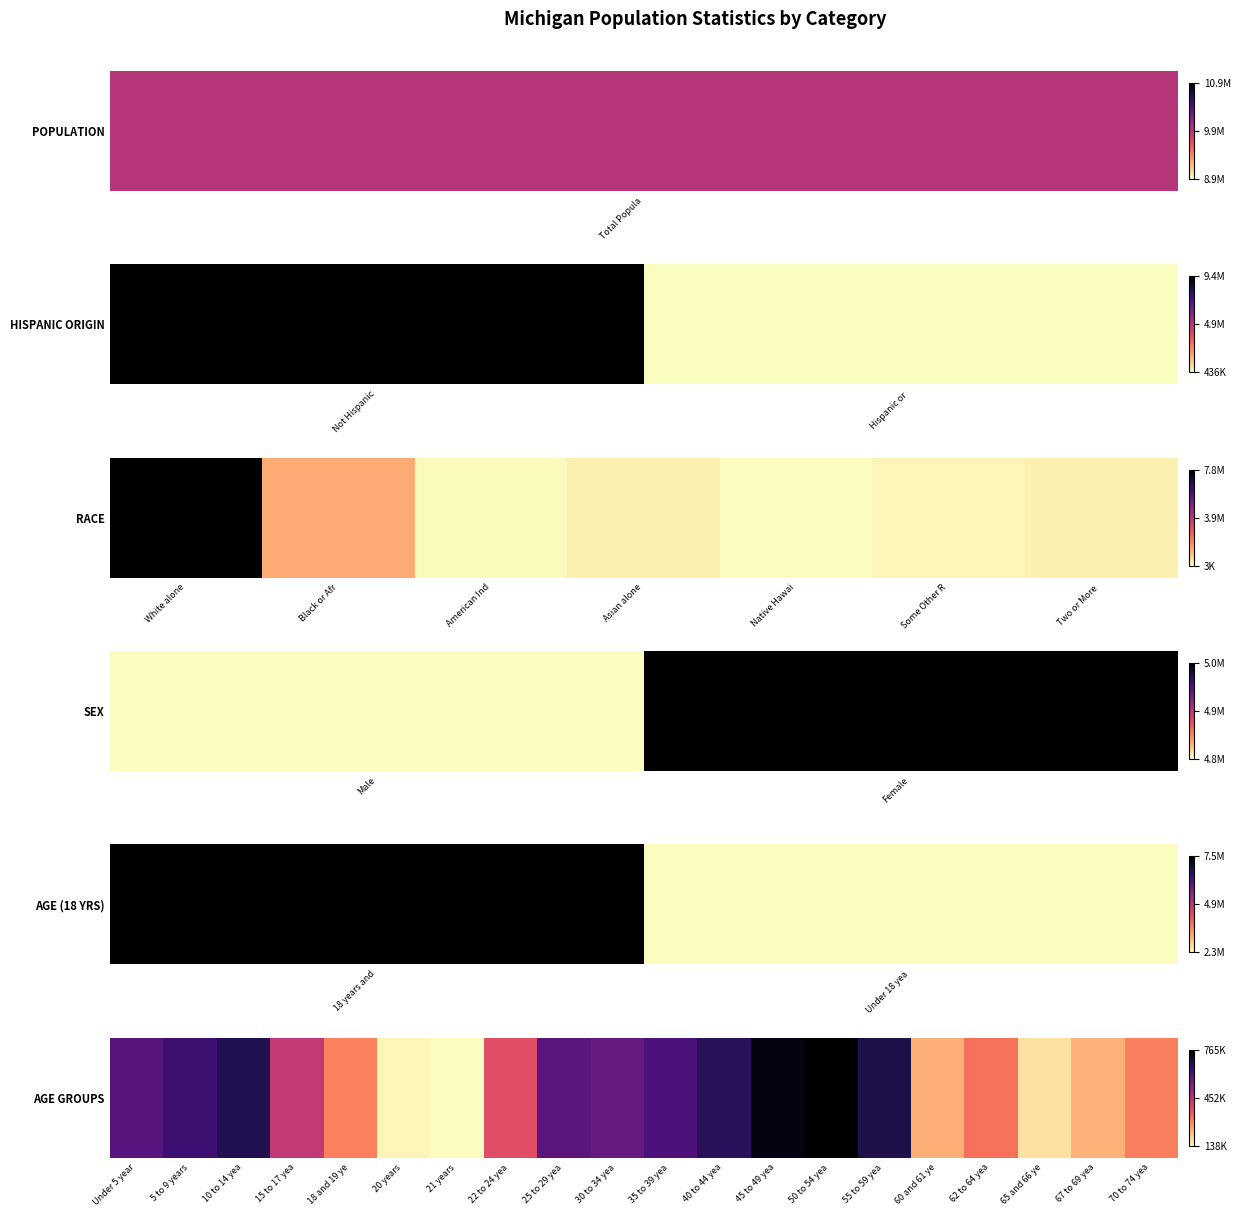

The chart shows a value of 182394 at 70 to 74 yea. True or false?

False